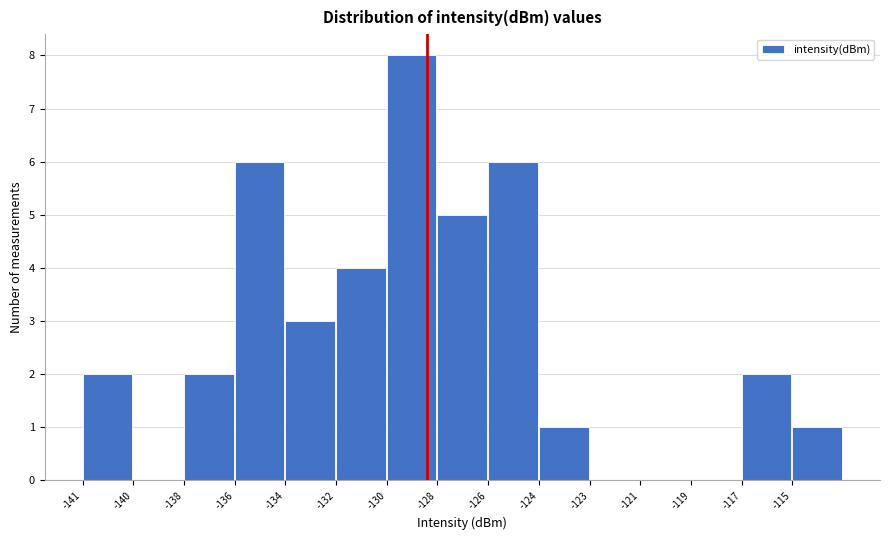

Reading left to right, transcribe all the data shown in this chart.

-141=2	-140=0	-138=2	-136=6	-134=3	-132=4	-130=8	-128=5	-126=6	-124=1	-123=0	-121=0	-119=0	-117=2	-115=1